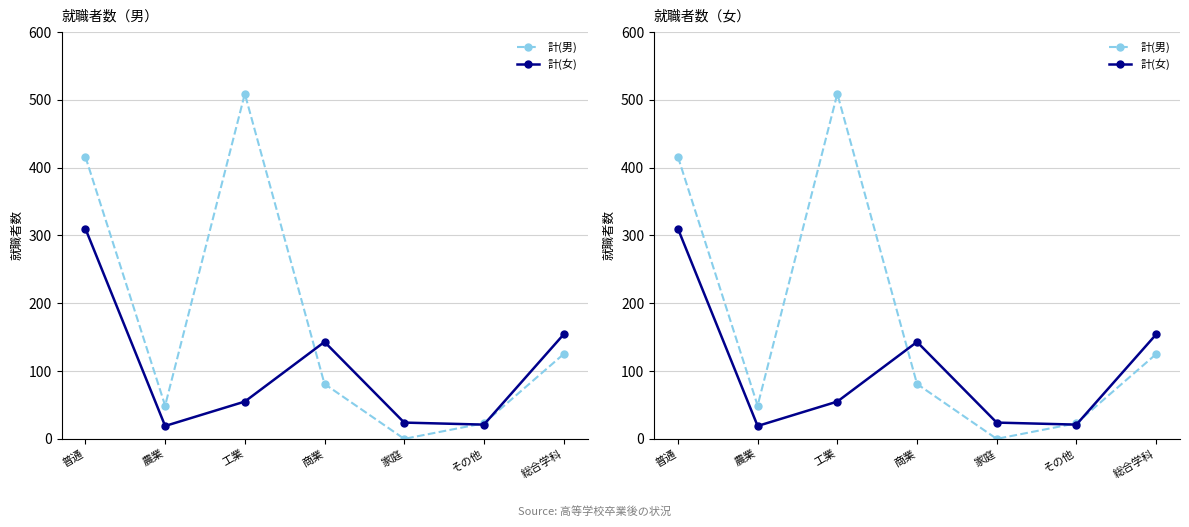

What is the sum of the 計(男) values at 普通 and 家庭?

416